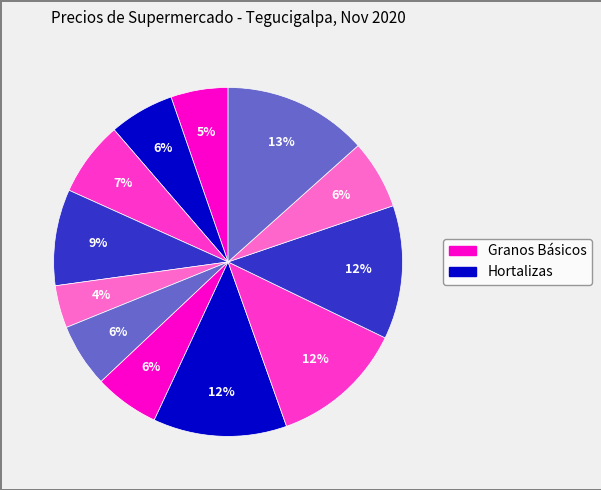

How many slices are in this pie chart?

12